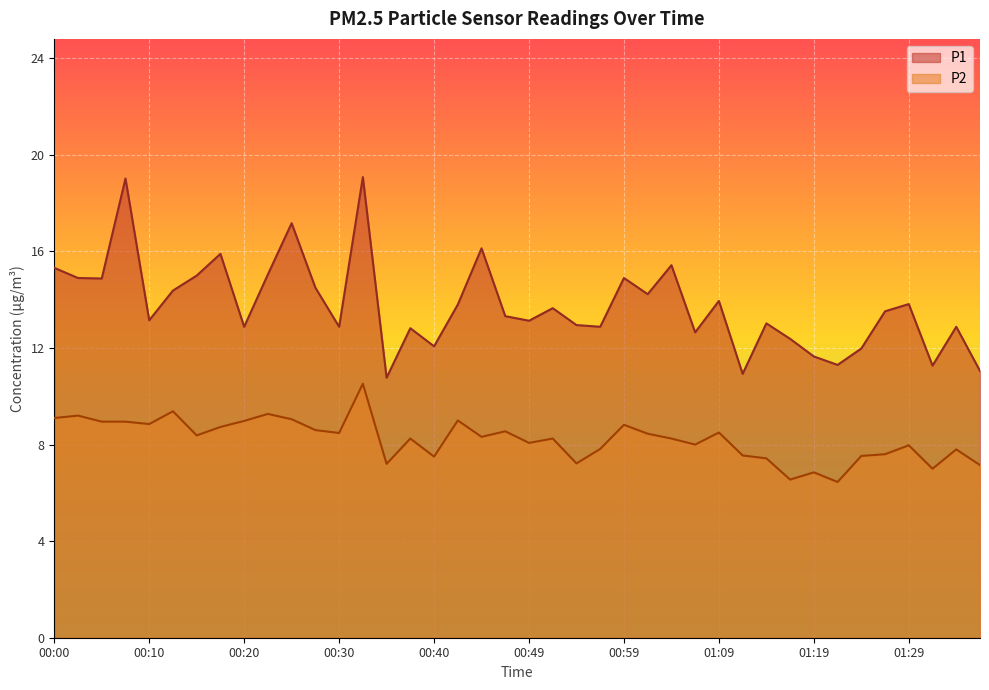

What is the total value across all series at 00:37?

21.1